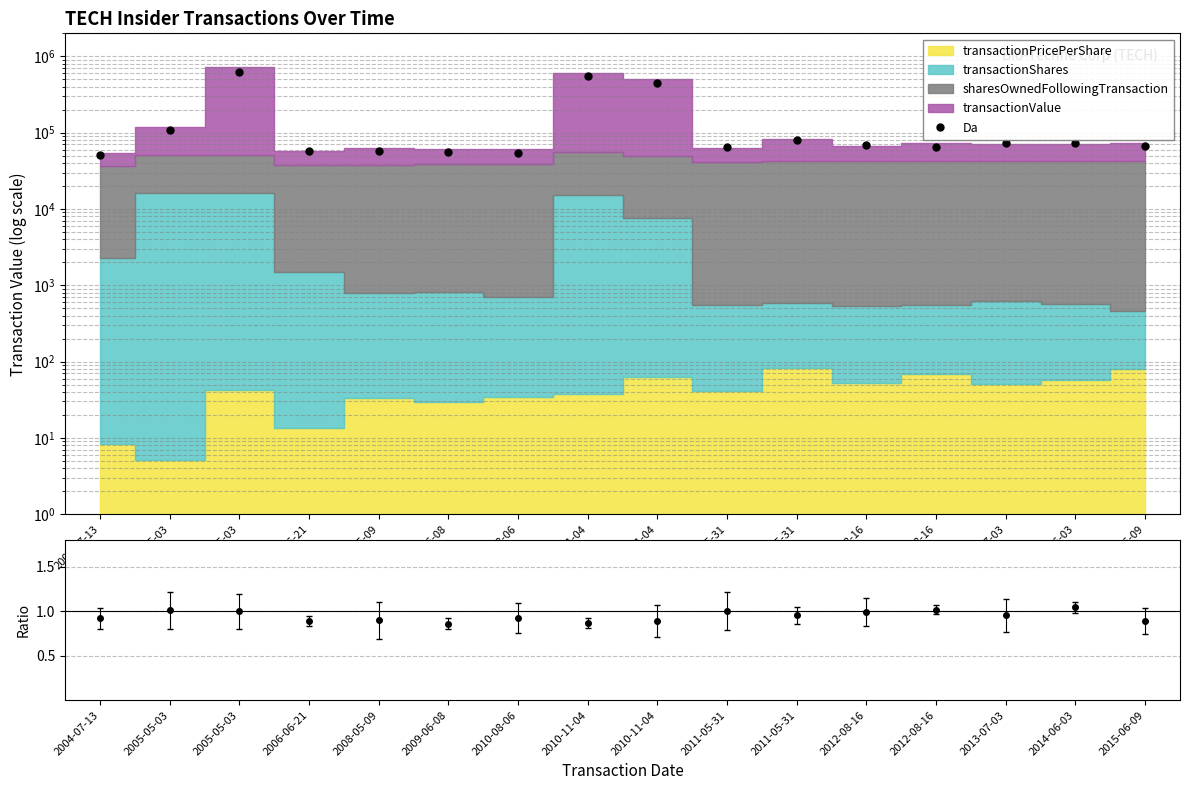

Rank the categories by value from highest to lowest.

2014-06-03, 2012-08-16, 2005-05-03, 2011-05-31, 2005-05-03, 2012-08-16, 2013-07-03, 2011-05-31, 2010-08-06, 2004-07-13, 2008-05-09, 2006-06-21, 2015-06-09, 2010-11-04, 2010-11-04, 2009-06-08